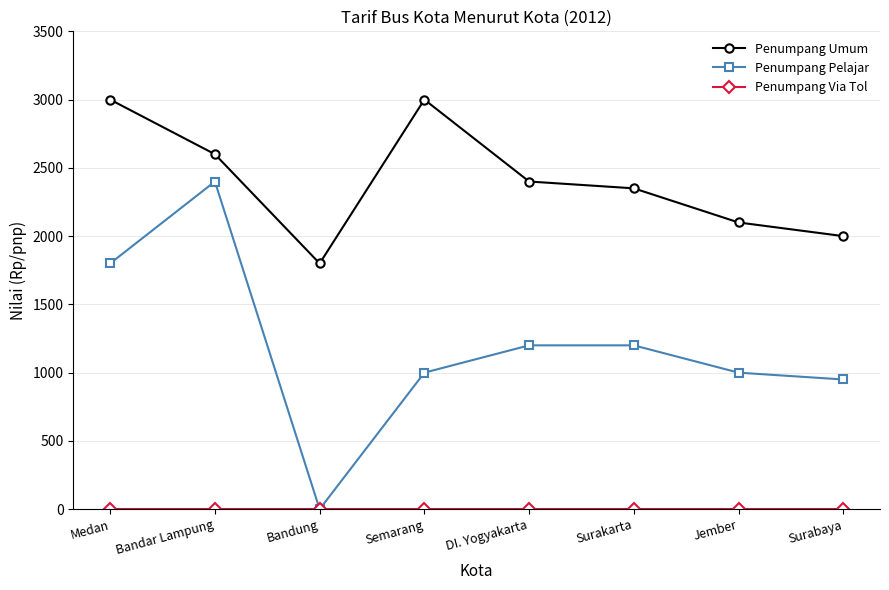

What is the approximate value of Penumpang Umum at Bandung?

1800